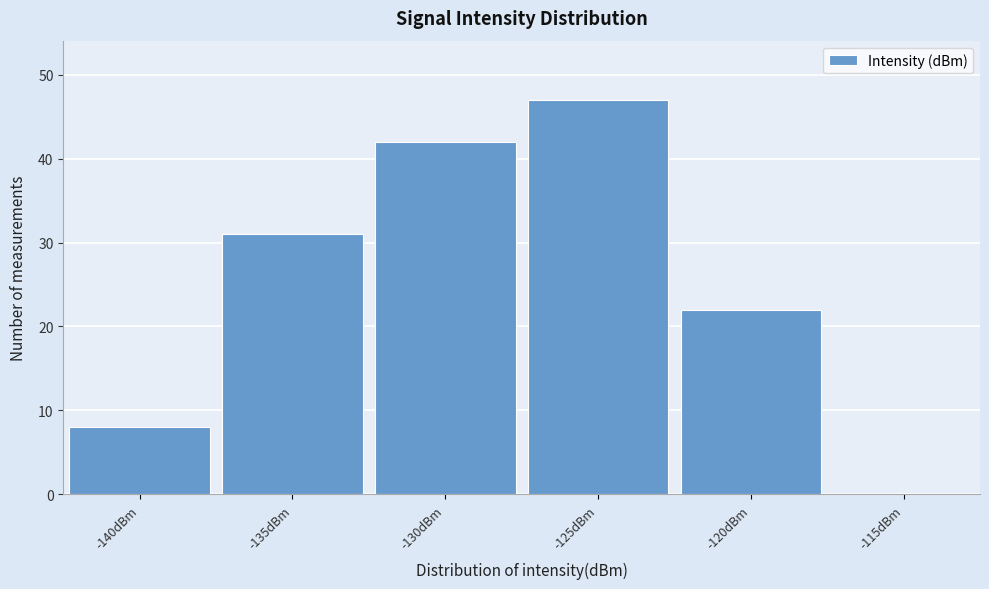

Reading right to left, transcribe all the data shown in this chart.

-115dBm=0	-120dBm=22	-125dBm=47	-130dBm=42	-135dBm=31	-140dBm=8